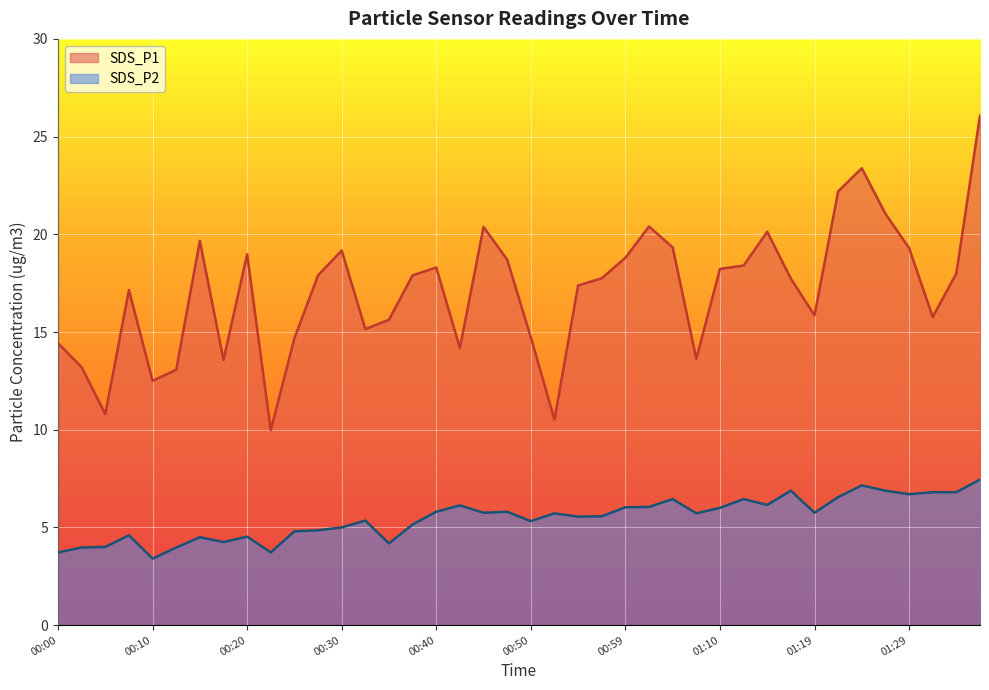

True or false: SDS_P1 has more than 0 points higher than both neighbors.

True